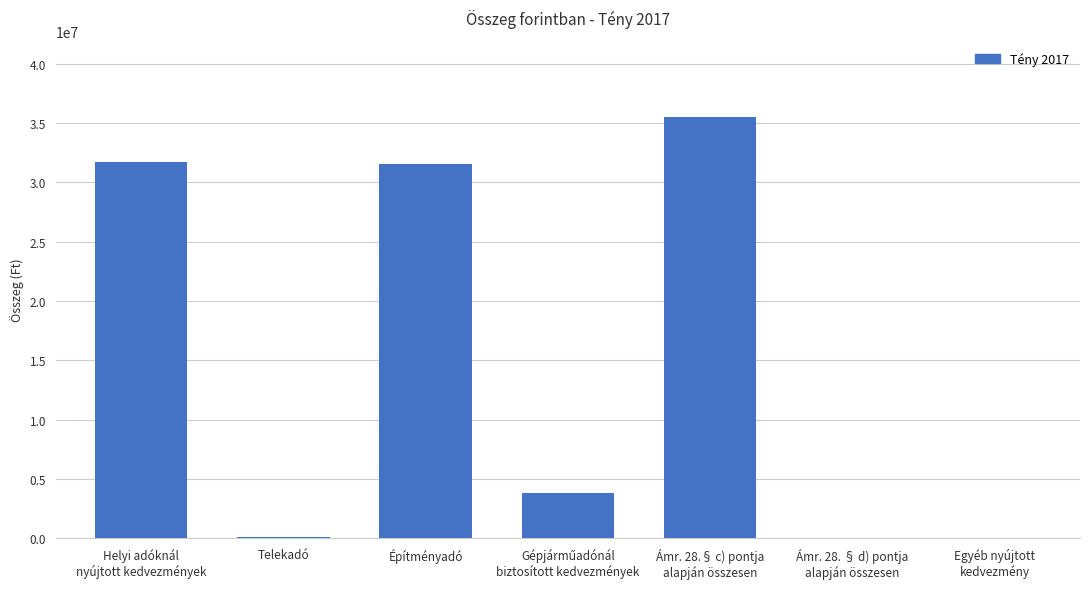

Are the bars horizontal?

No